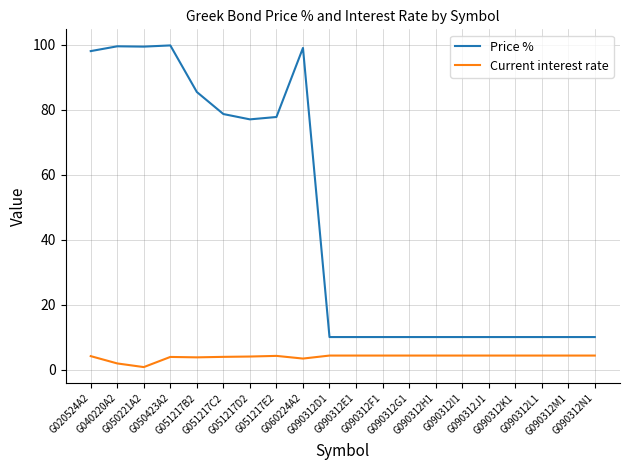

What position from the left is G090312D1?

10